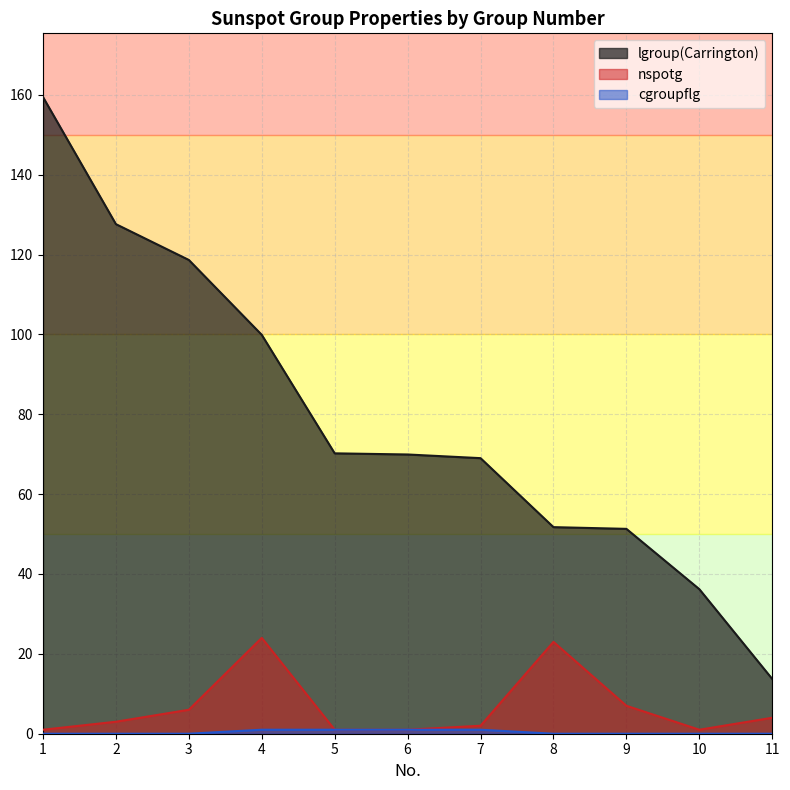

What is the difference between the nspotg values at 9 and 3?

1.0